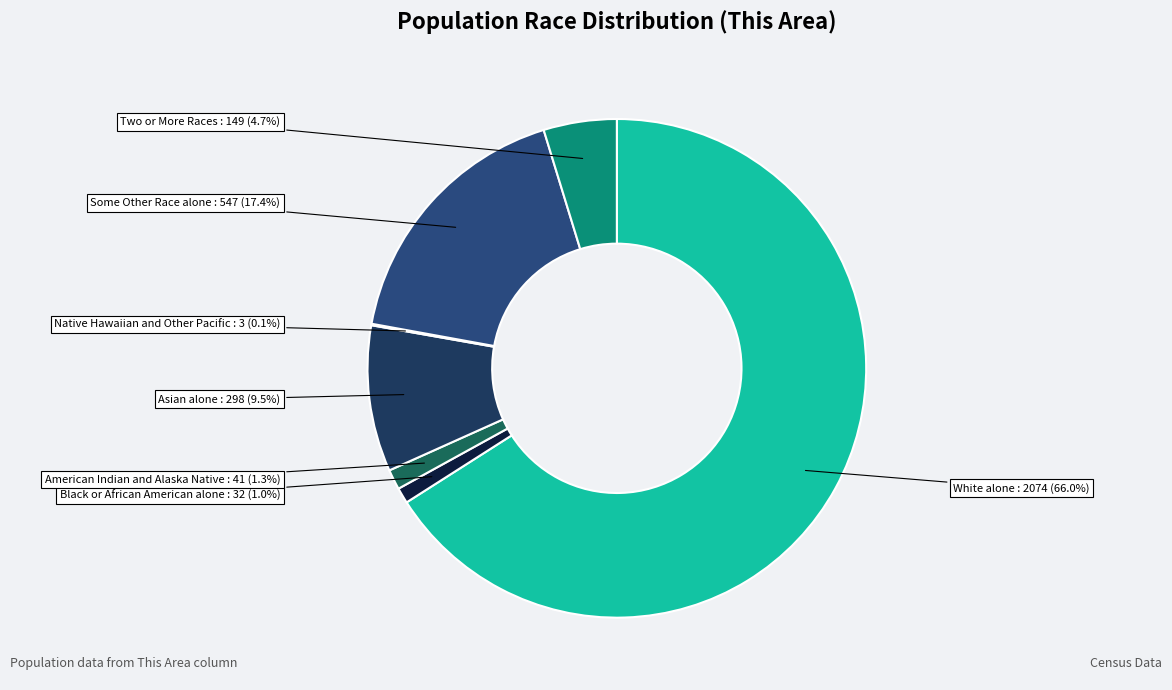

What percentage do Black or African American alone and White alone together represent?

67.0%